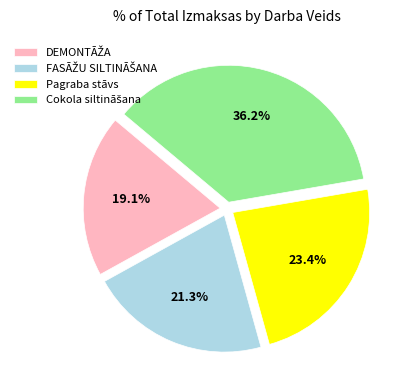

What percentage is NOT represented by Pagraba stāvs?

76.6%